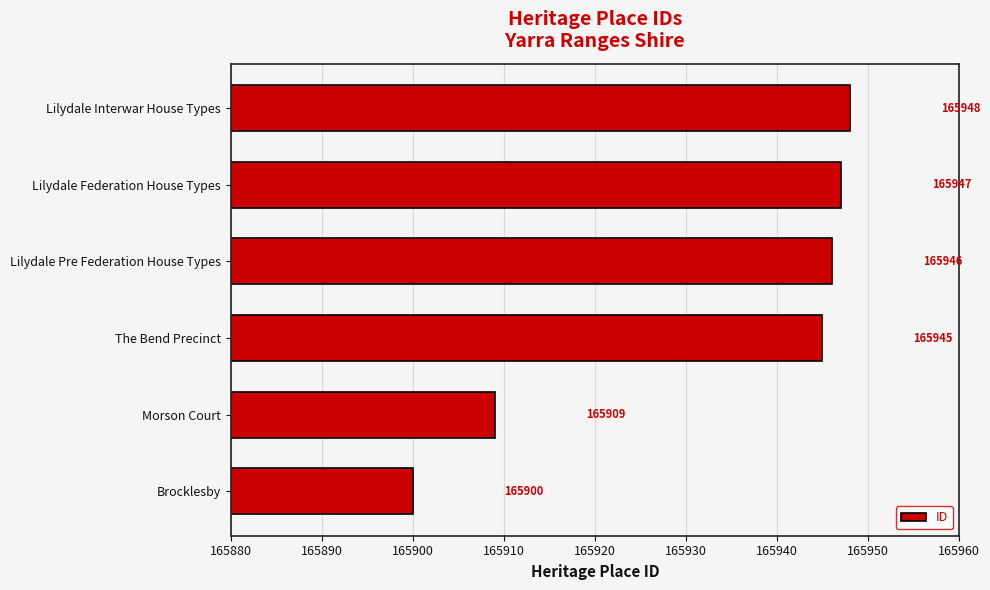

What is the change in value from Morson Court to Lilydale Interwar House Types?

+39